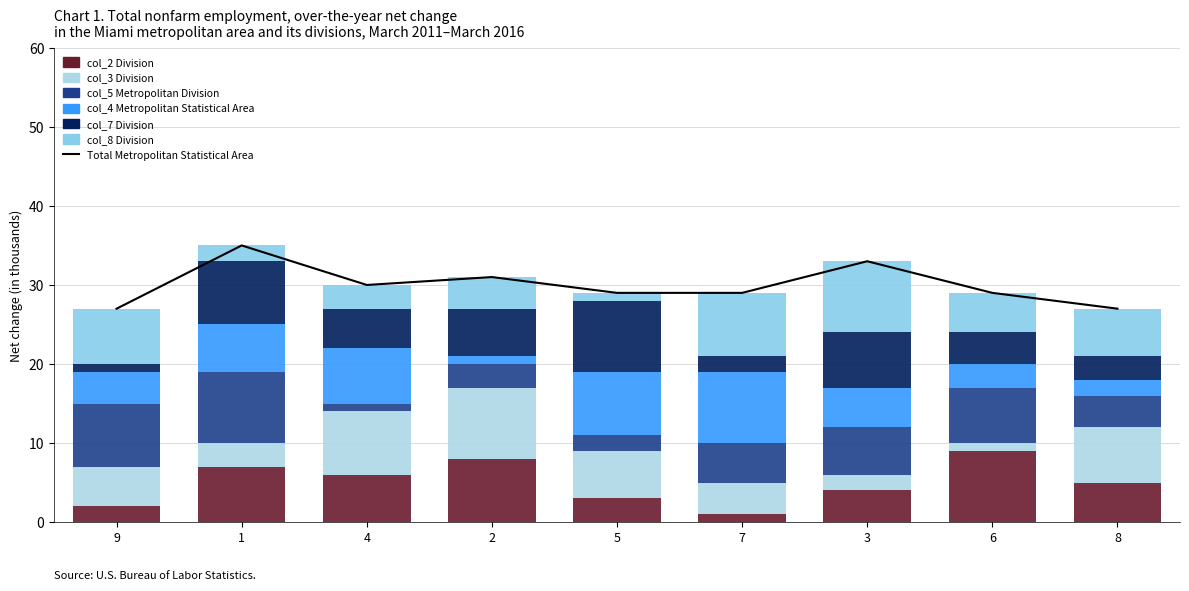

What is the difference between the highest and lowest values at 9?

7